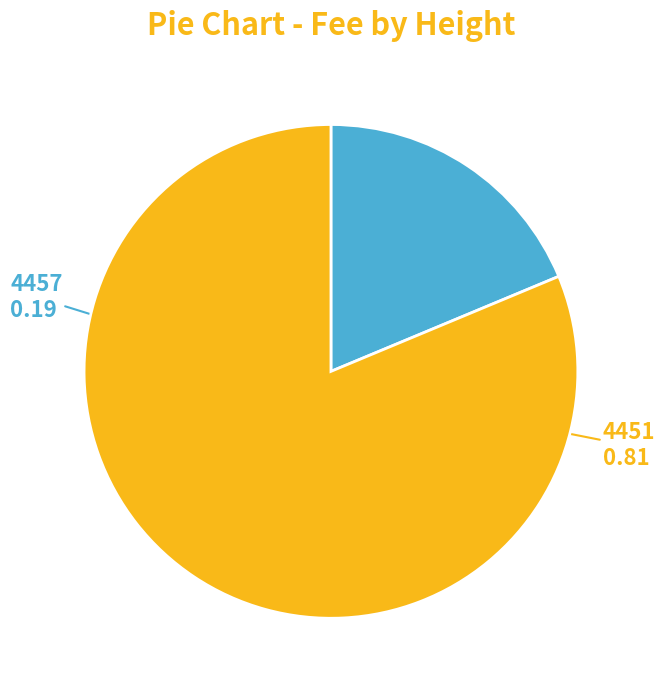

Is there a majority slice in this chart?

Yes